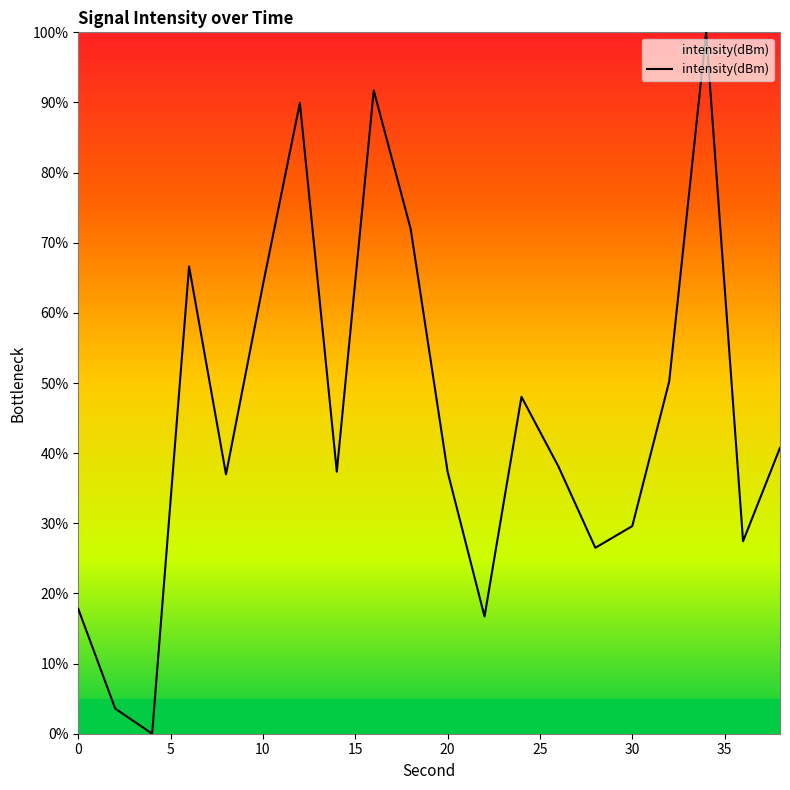

What is the maximum value shown in the chart?

100.0